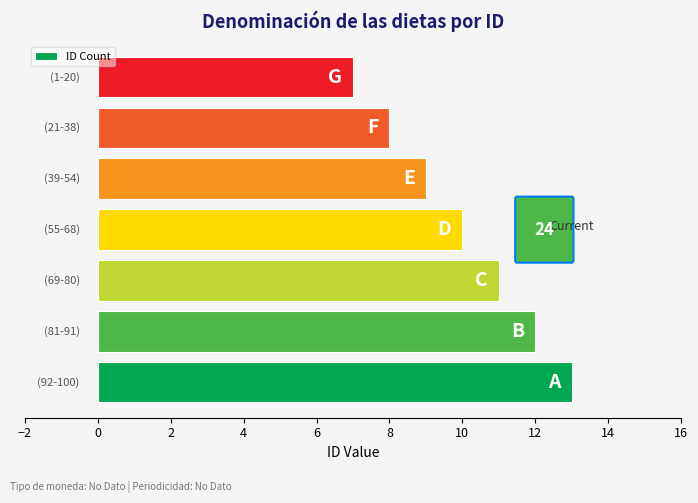

Are the bars horizontal?

Yes